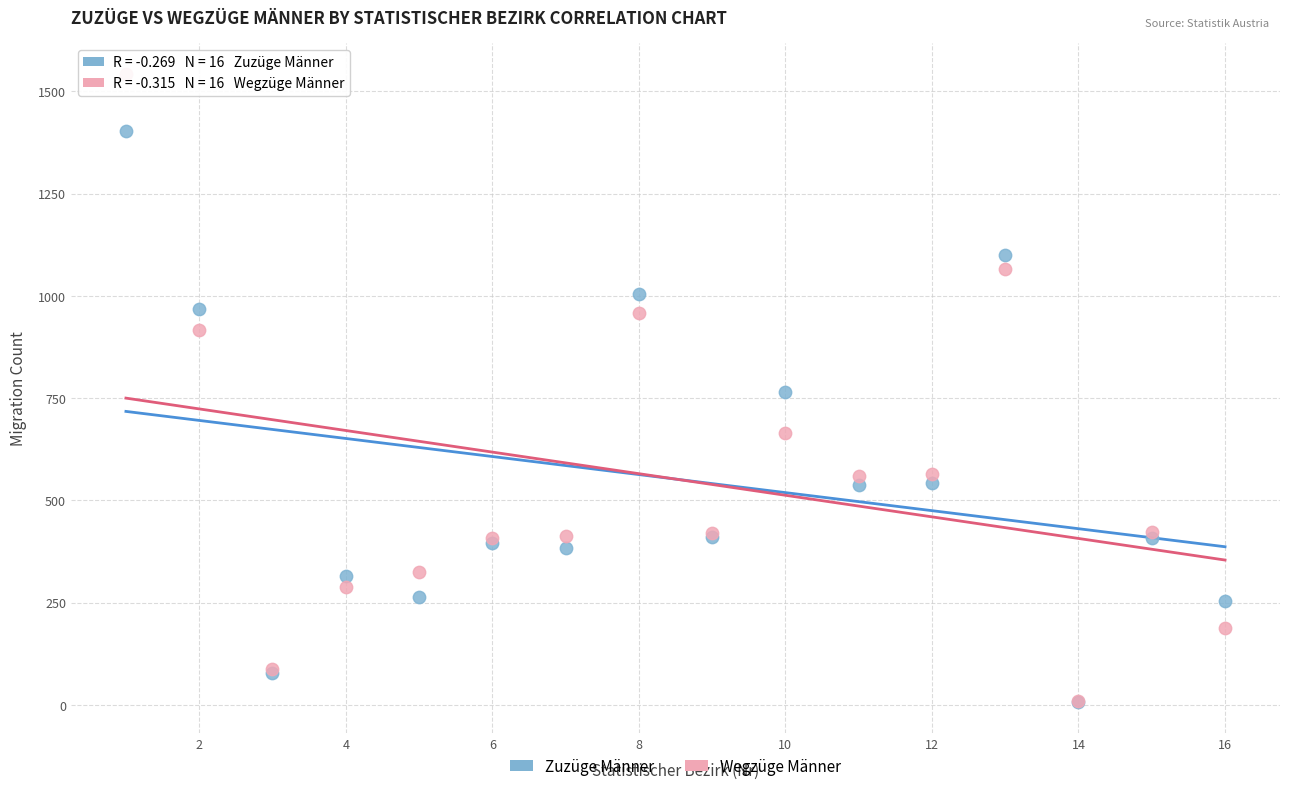

Which series contains the highest Y value?

Wegzüge Männer